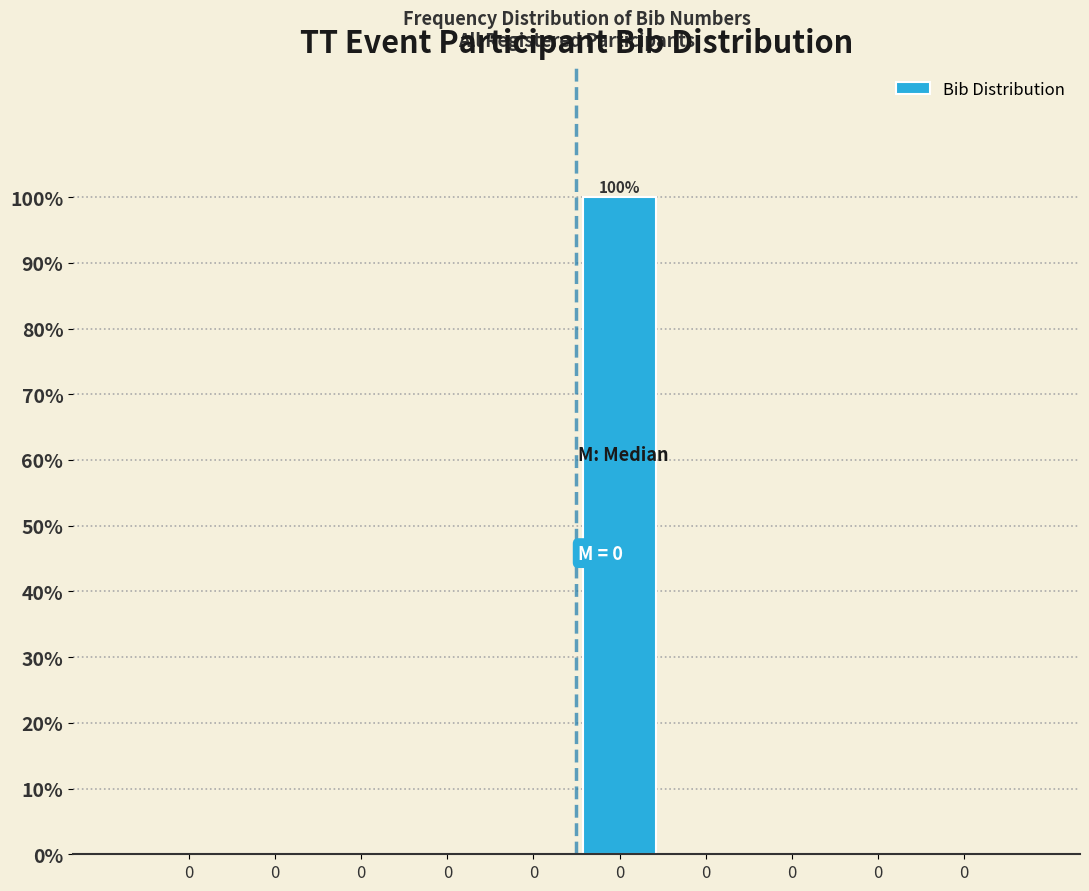

How many series are shown in this chart?

1